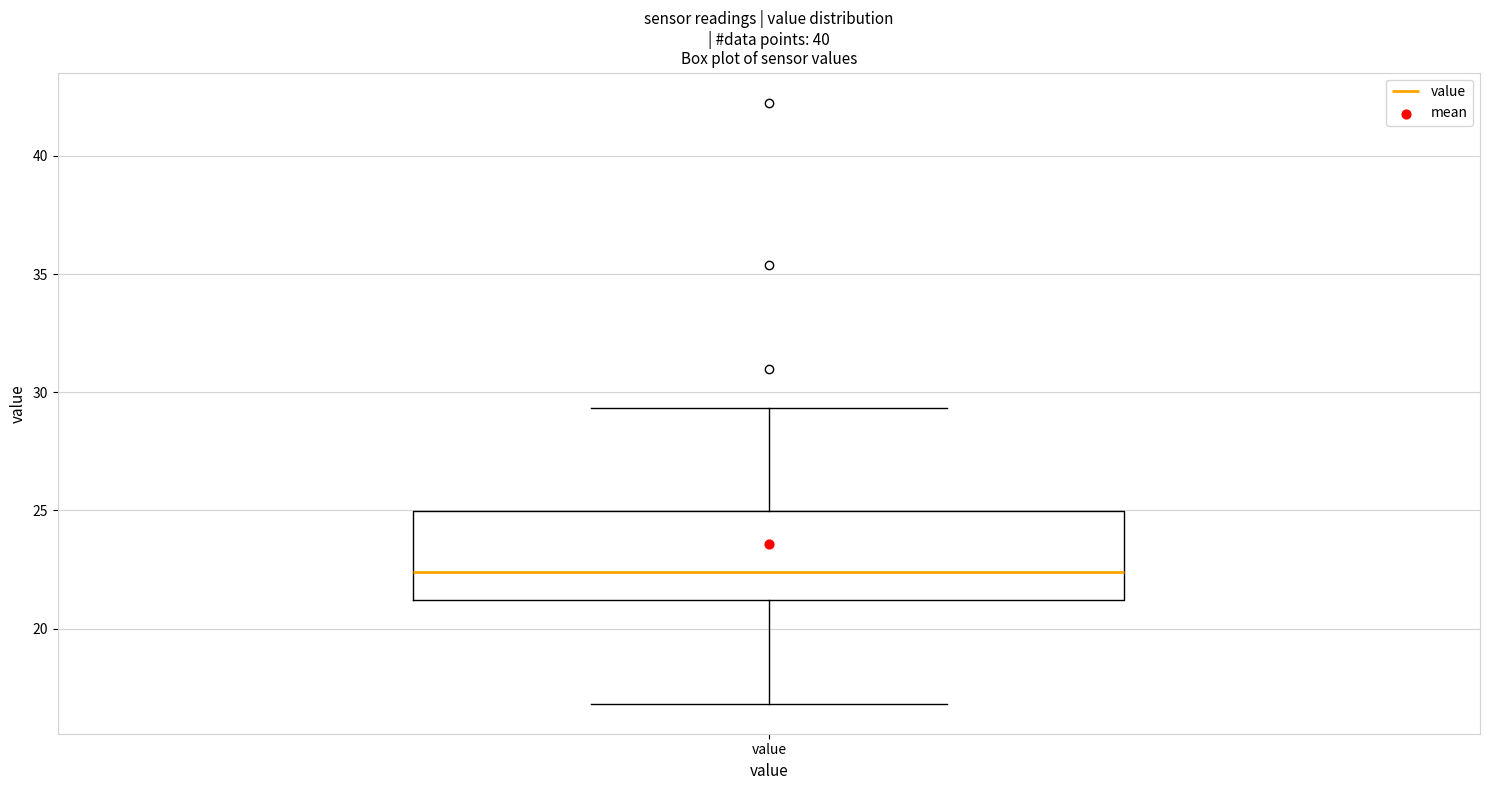

Where is the lower edge of the box for value on the y-axis? The values are not printed on the chart, so give them approximately, as read against the axis.

21.0